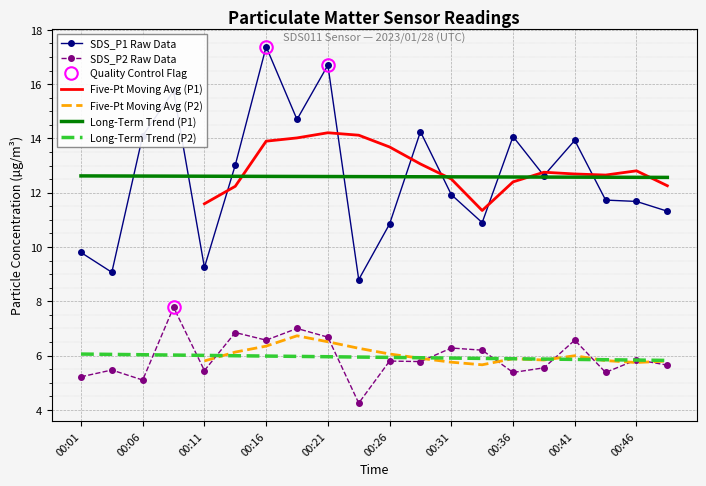

The SDS_P1 series shows 15.6 at 00:11. True or false?

False